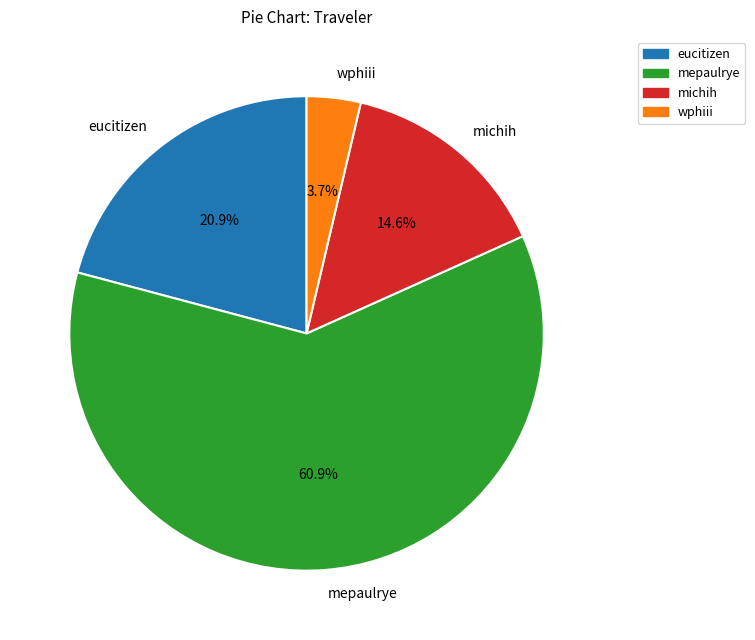

Which category has the biggest portion of the pie?

mepaulrye